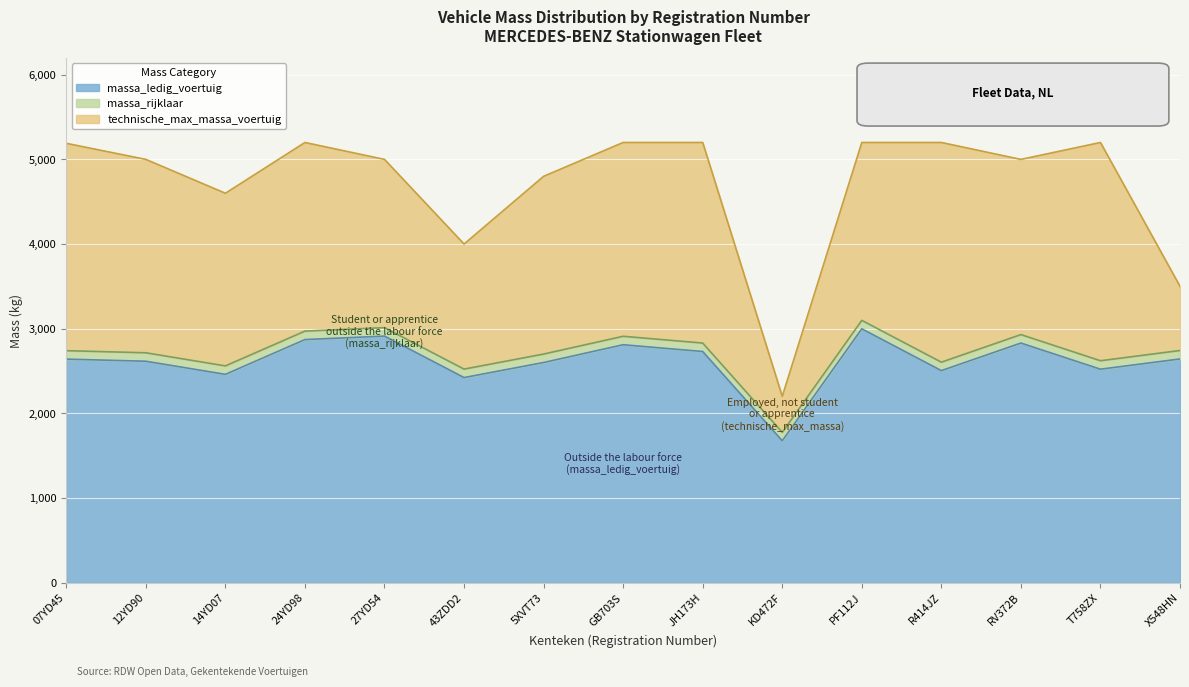

How many values in the technische_max_massa_voertuig series are below 5000?

5